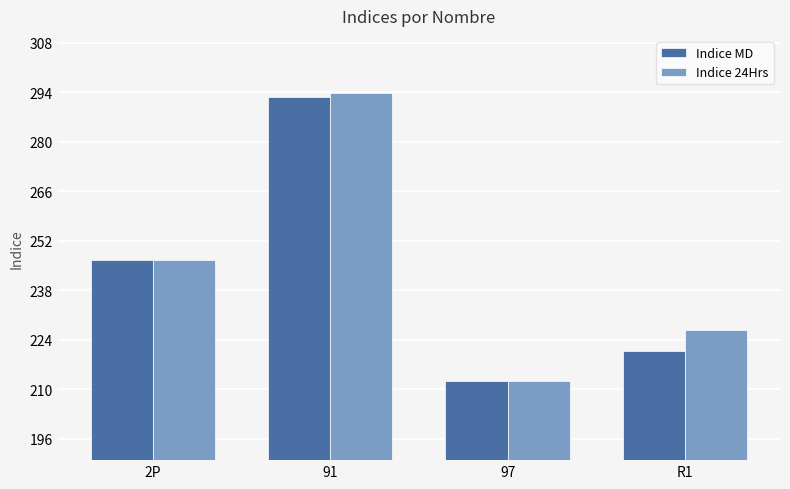

Reading left to right, transcribe all the data shown in this chart.

Indice MD: 246.6	292.8	212.5	220.9
Indice 24Hrs: 246.6	293.8	212.5	226.8